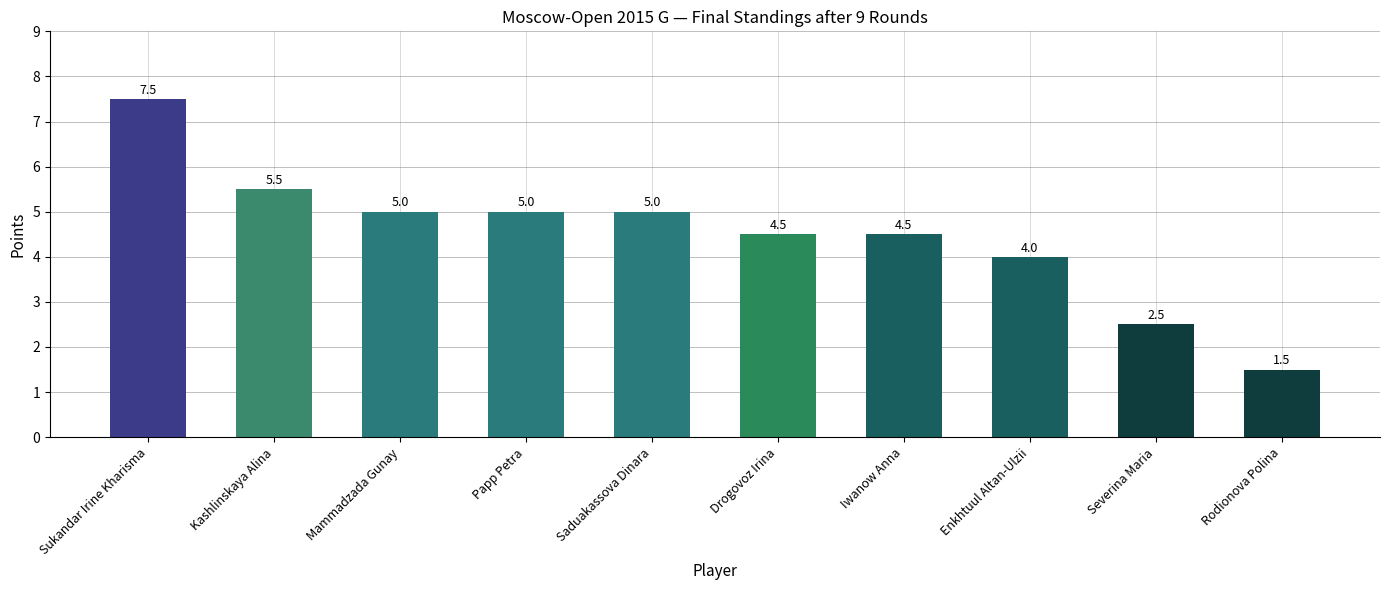

Is it true that the value at Sukandar Irine Kharisma is 7.5?

True